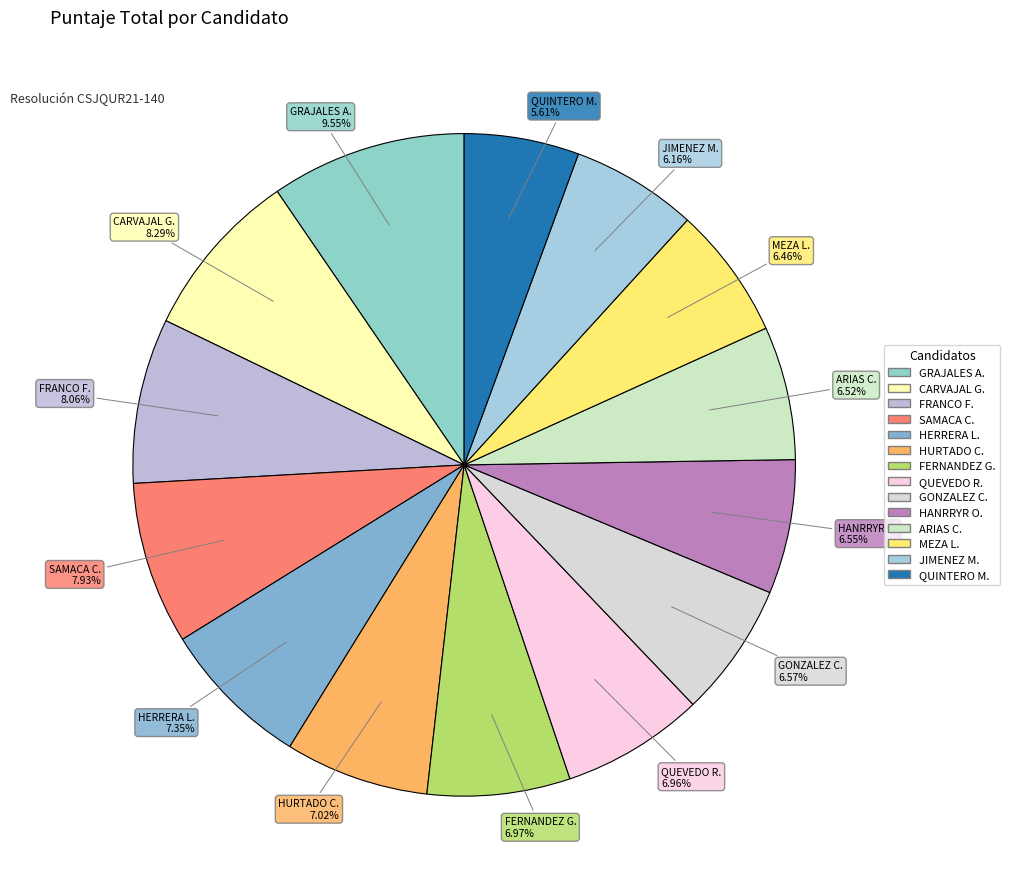

How many slices are in this pie chart?

14